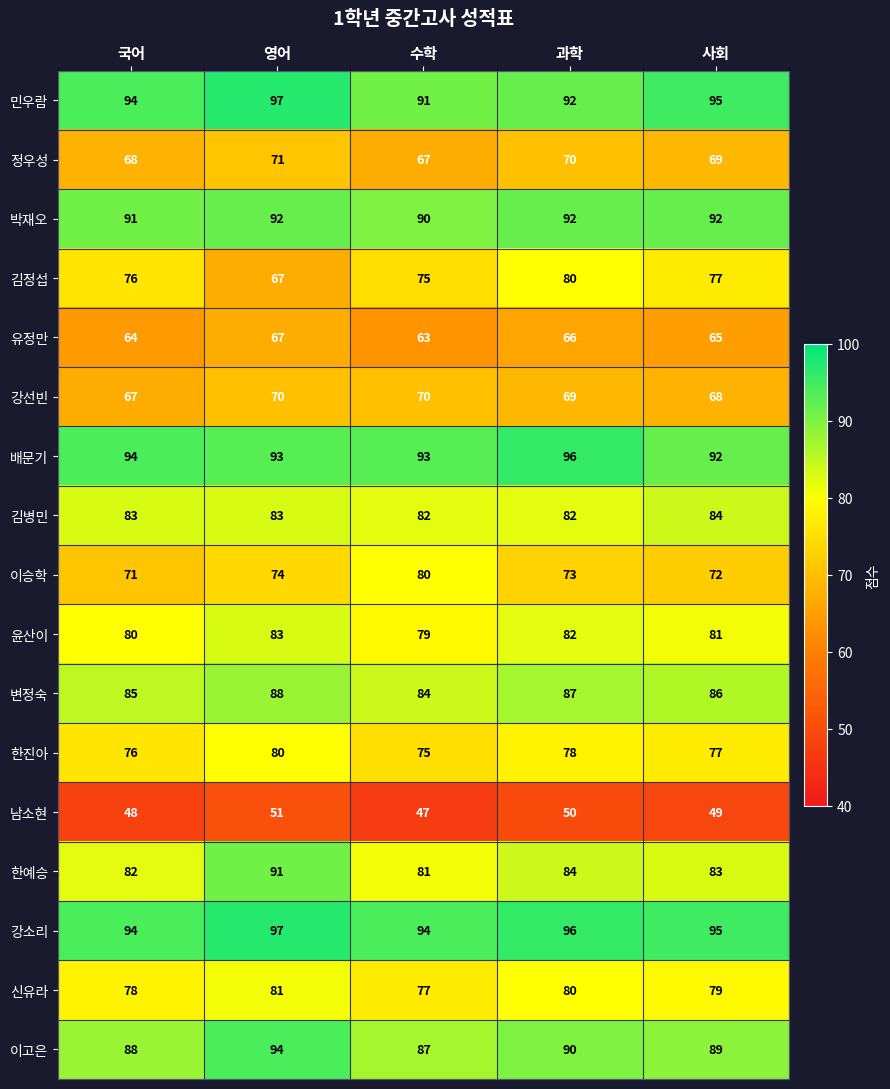

Is it true that 강선빈 equals 70 at 영어?

True